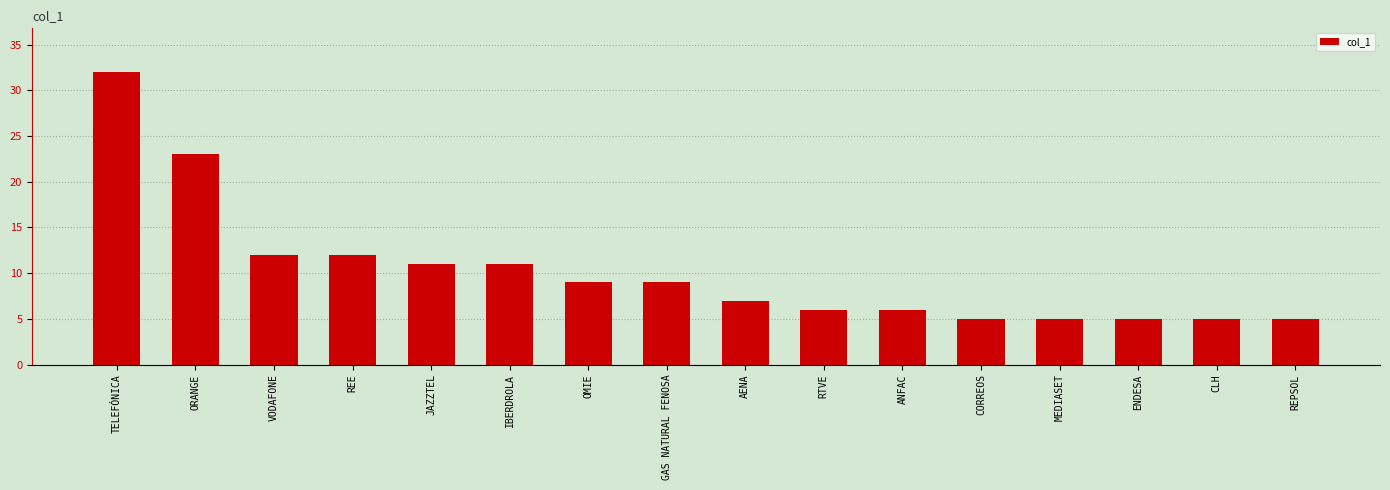

Reading right to left, transcribe all the data shown in this chart.

REPSOL=5	CLH=5	ENDESA=5	MEDIASET=5	CORREOS=5	ANFAC=6	RTVE=6	AENA=7	GAS NATURAL FENOSA=9	OMIE=9	IBERDROLA=11	JAZZTEL=11	REE=12	VODAFONE=12	ORANGE=23	TELEFÓNICA=32